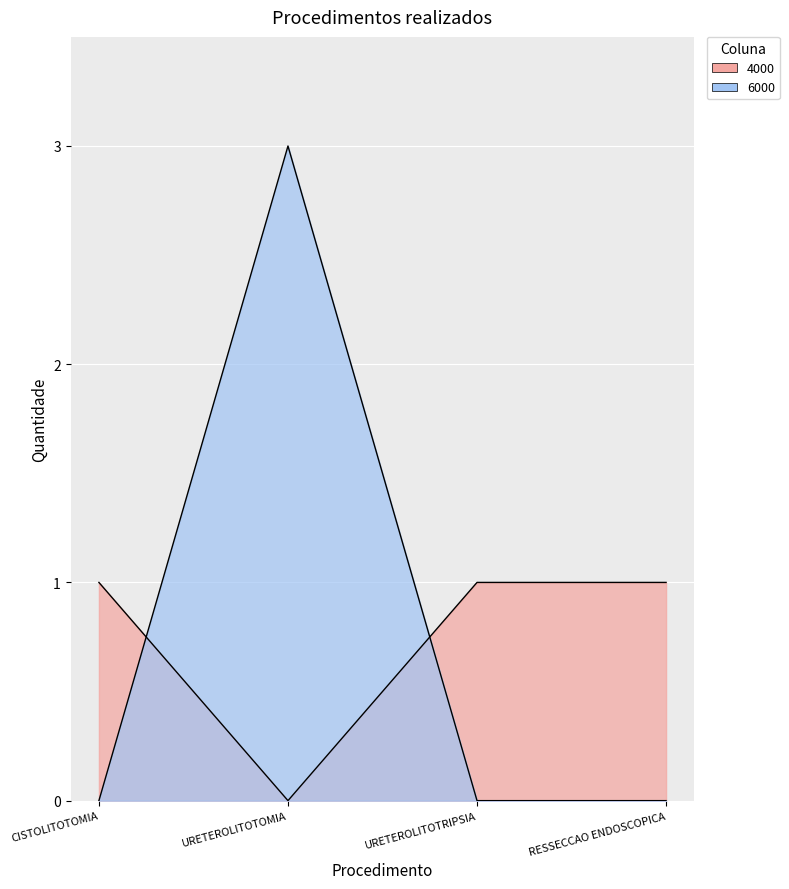

Which series ends up on top after the final intersection of 4000 and 6000?

4000